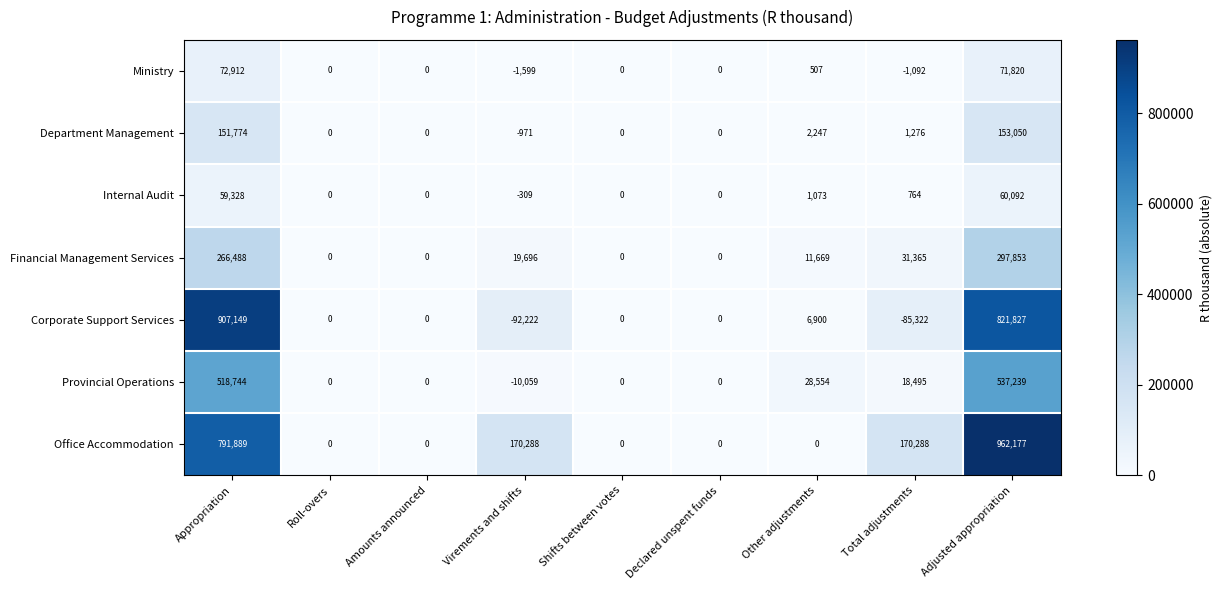

True or false: Corporate Support Services has a value of 907149 at Appropriation.

True